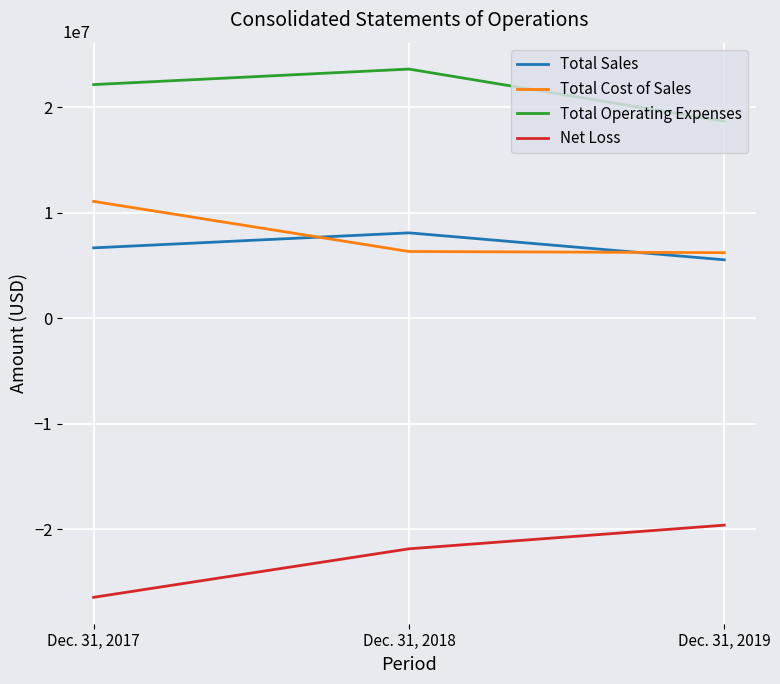

What is the total value across all series at Dec. 31, 2017?

13431080